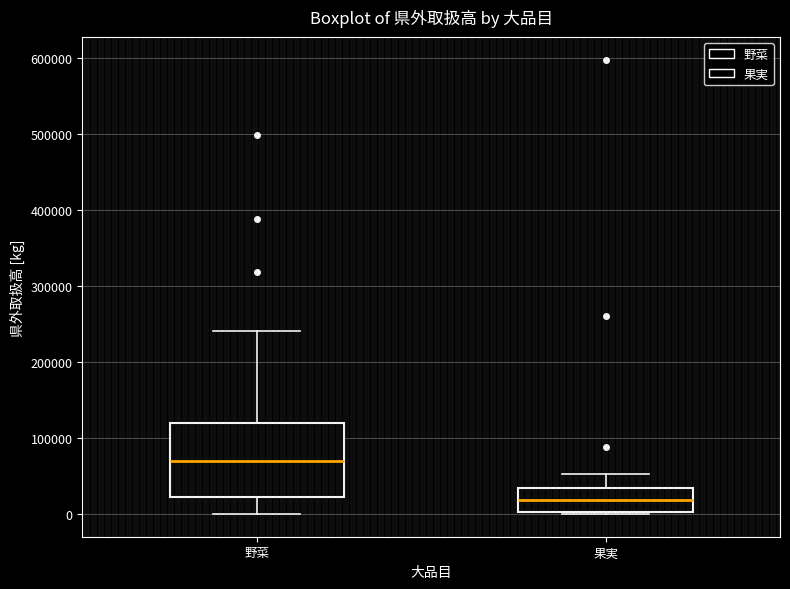

Reading left to right, transcribe this box plot: for each box, give where its median line is, the range the box spans, and where its two whiskers end, as read against the y-axis. The values are not printed on the chart, so give them approximately, as read against the axis.

野菜: median 70000, box 20000 to 120000, whiskers 0 to 240000
果実: median 20000, box 0 to 30000, whiskers 0 to 50000